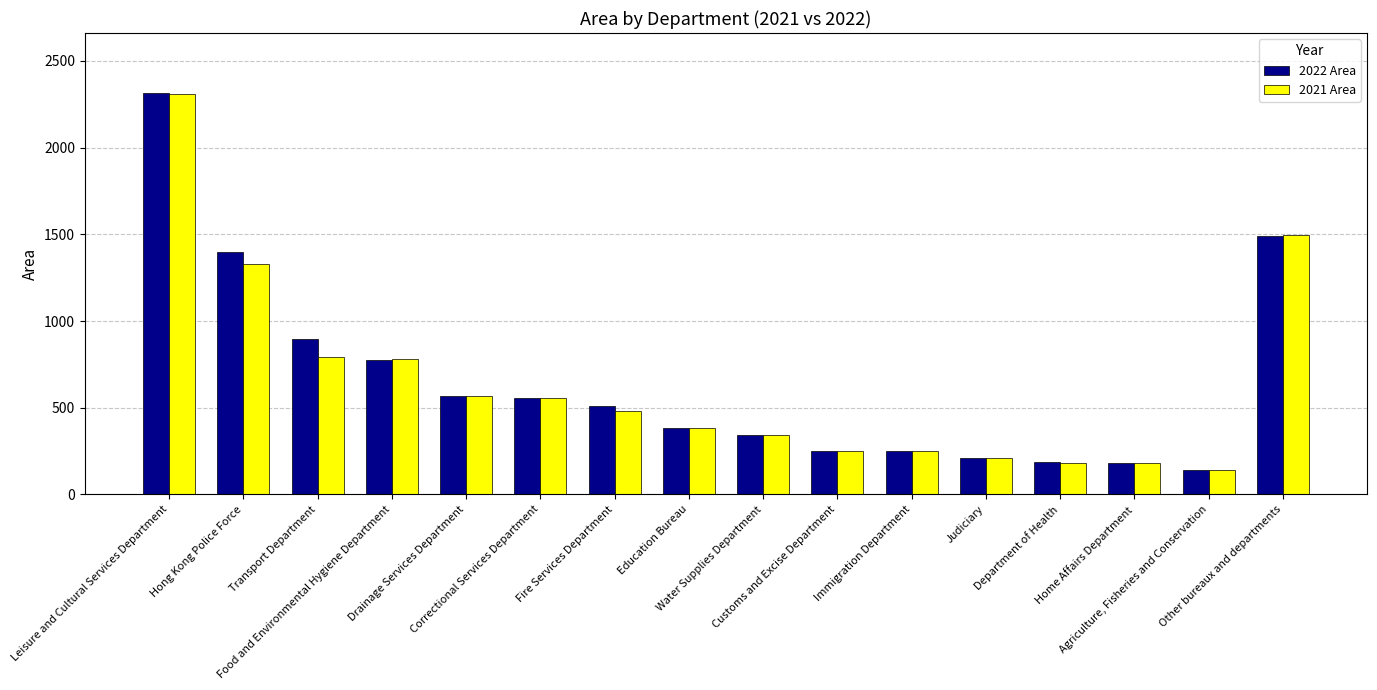

What is the difference between the maximum and second lowest values in the 2022 Area series?

2131